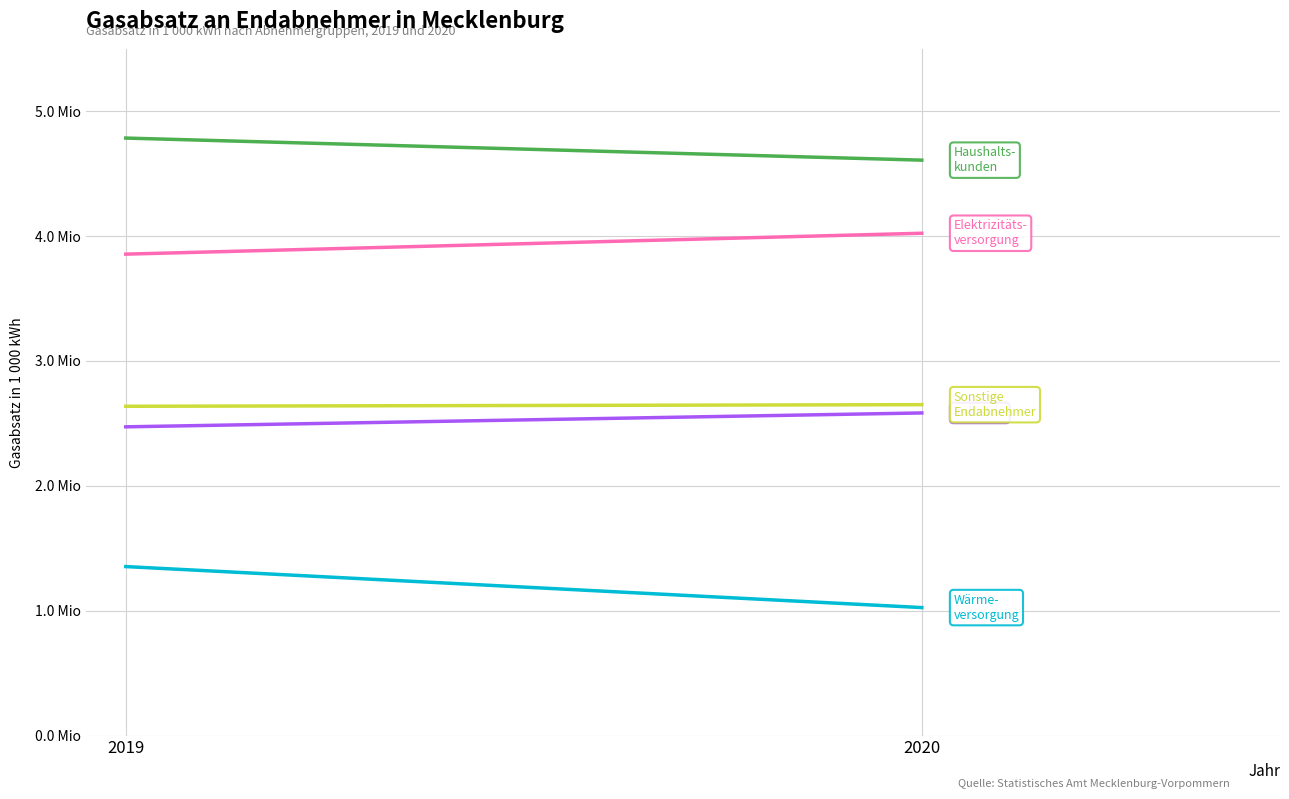

Is it true that Haushaltskunden equals 7286743 at 2020?

False